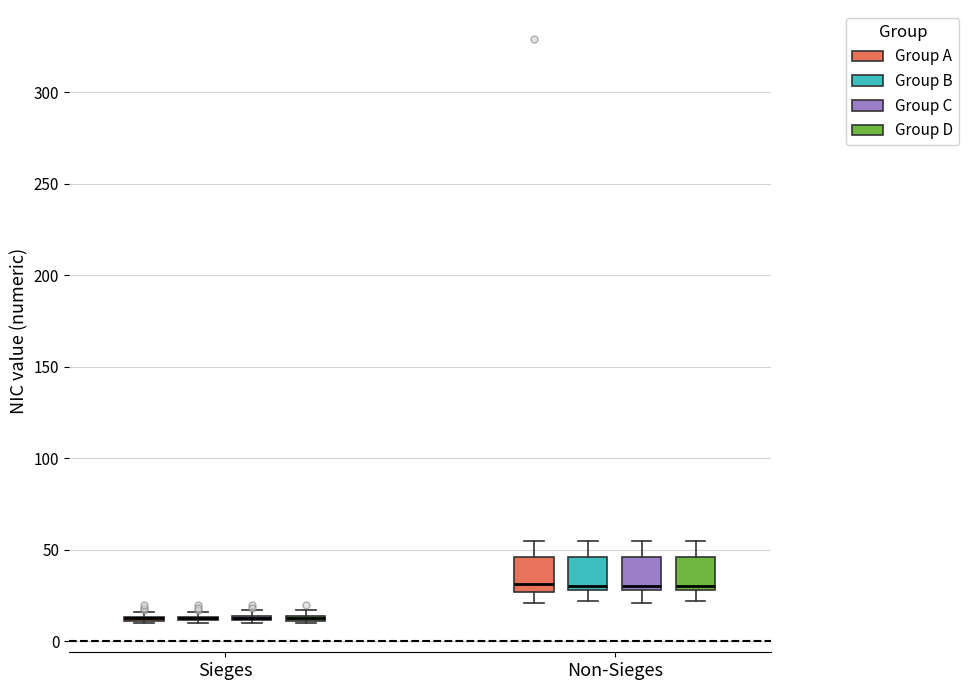

Where is the upper edge of the box for Non-Sieges (Group D) on the y-axis? The values are not printed on the chart, so give them approximately, as read against the axis.

45